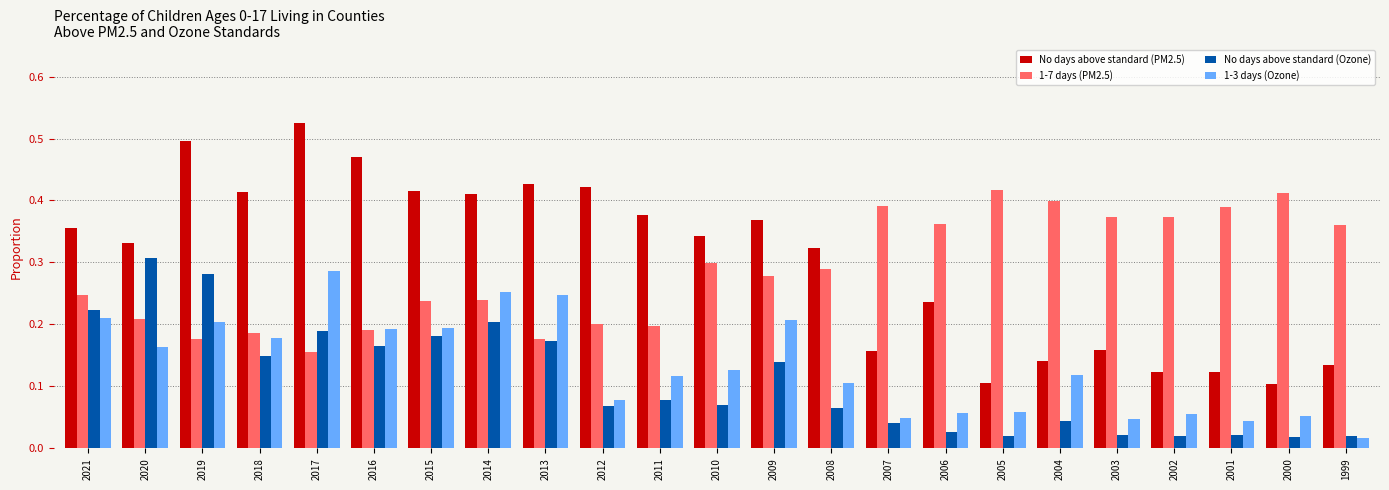

Count the No days above standard (PM2.5) values in the range 0 to 1.

23